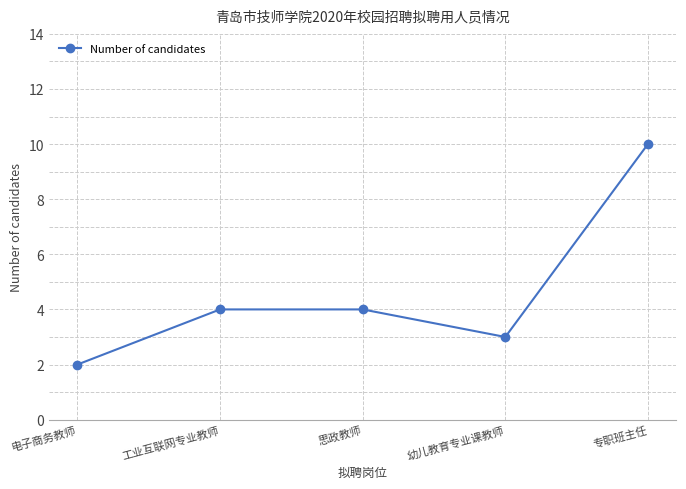

What is the maximum value shown in the chart?

10